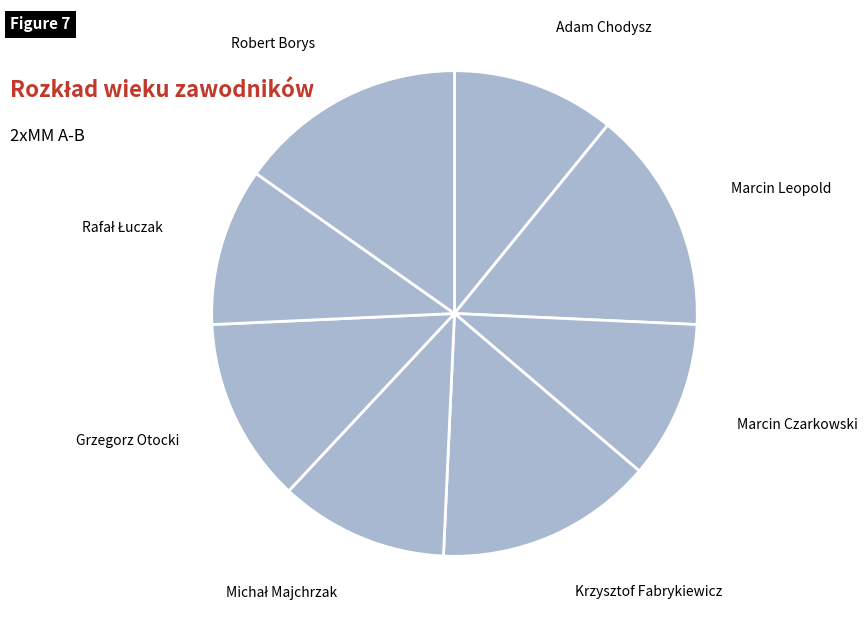

How many slices are in this pie chart?

8